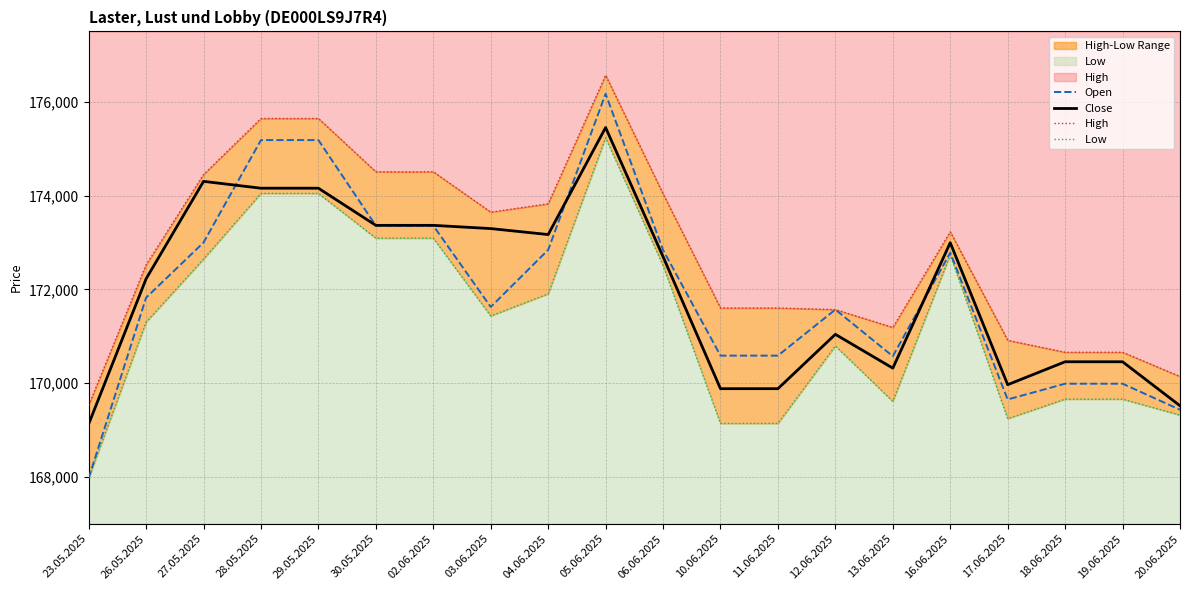

Rank the series by their maximum value, from lowest to highest.

Low , Close, Open, High